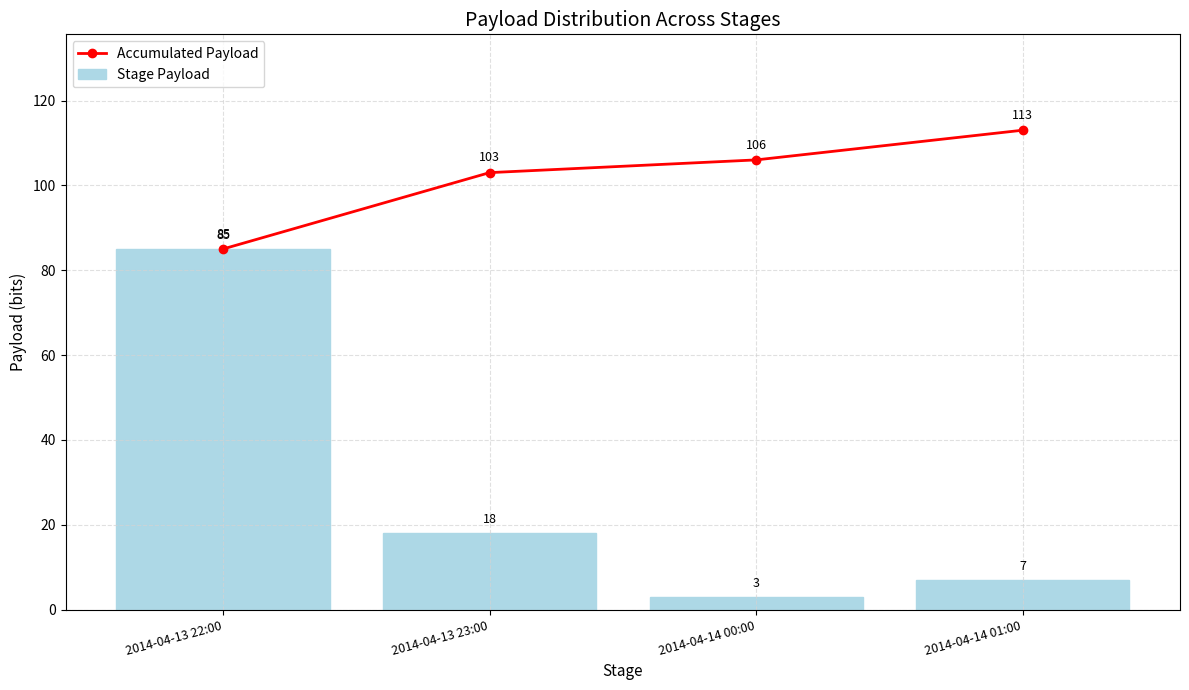

Between 2014-04-13 23:00 and 2014-04-14 00:00, which series saw the biggest shift?

Stage Payload